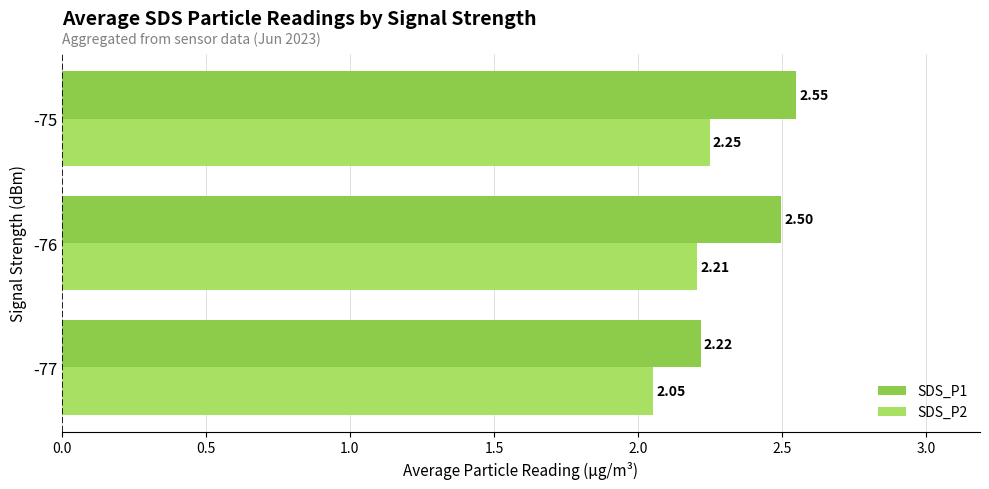

What is the average value of the SDS_P1 series?

2.4